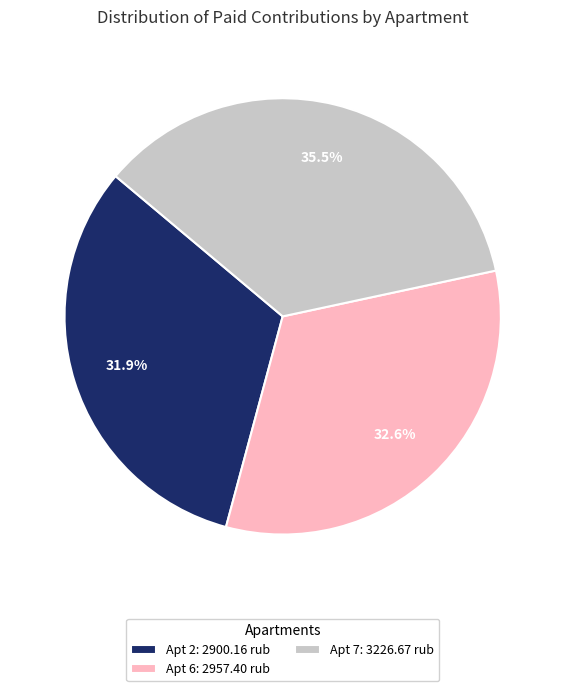

What percentage is NOT represented by Apt 2: 2900.16 rub?

68.1%